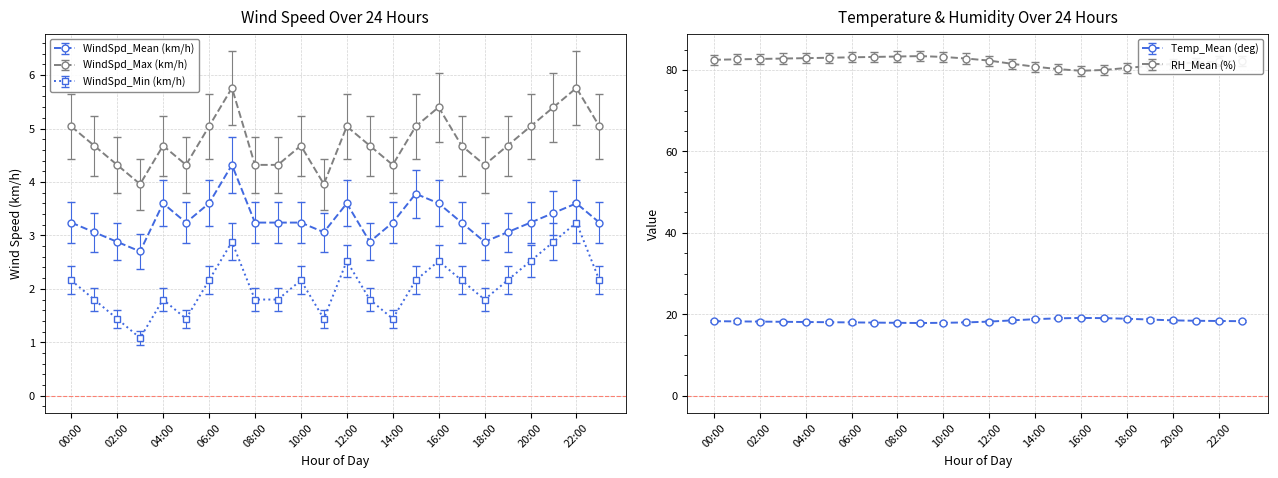

What is the difference between the highest and lowest values at 14:00?

79.4